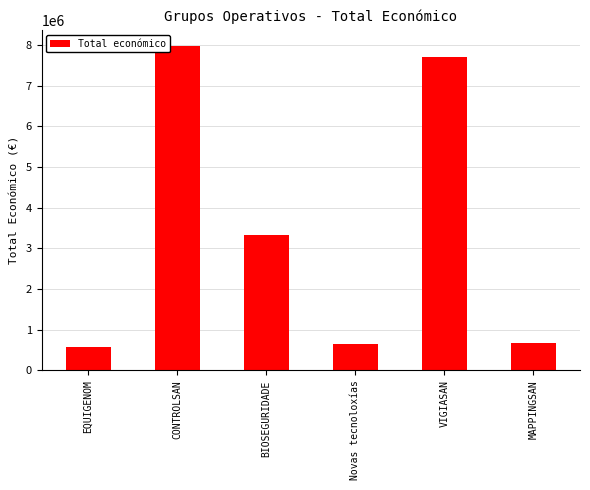

What is the sum of the values at EQUIGENOM and MAPPINGSAN?

1247930